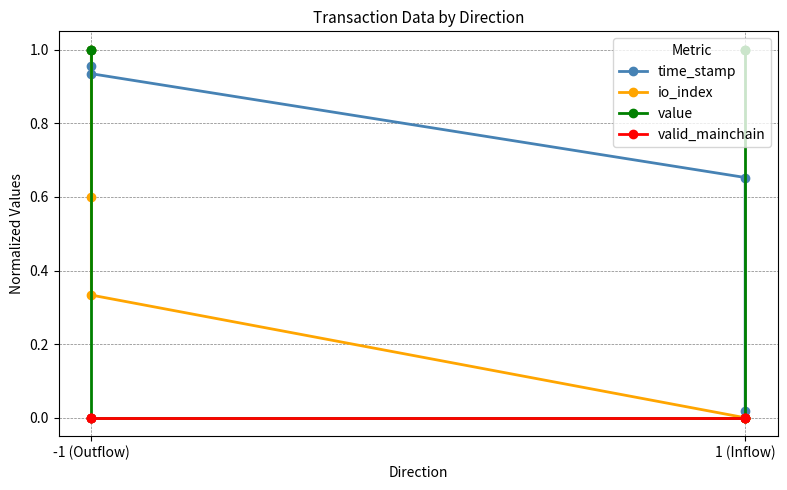

True or false: time_stamp has more than 0 interior local peaks.

False